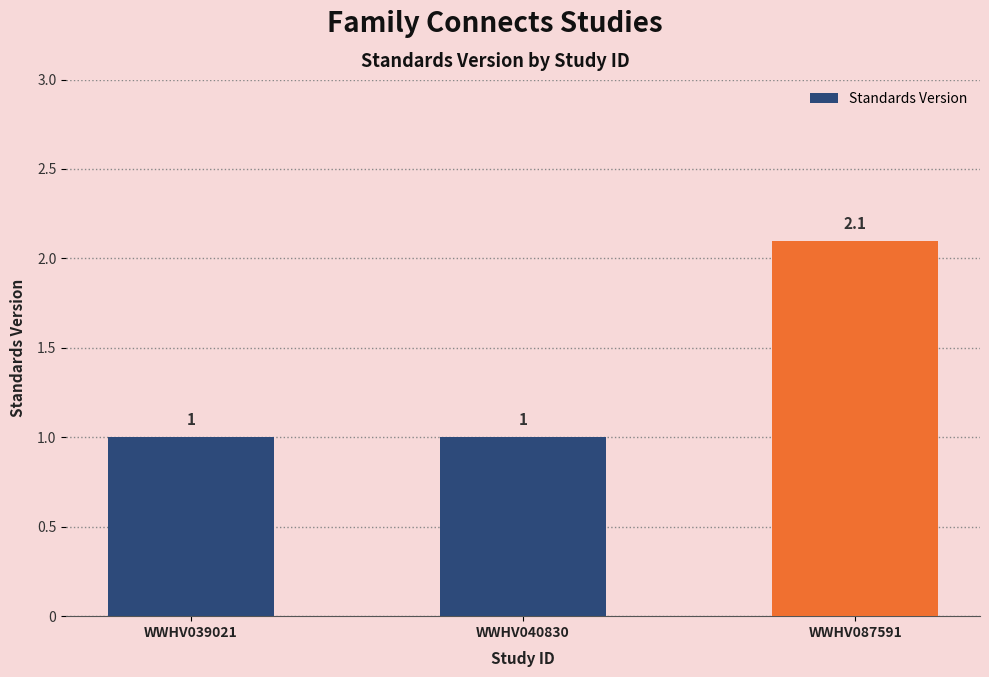

What is the value of the 3rd bar from the left?

2.1